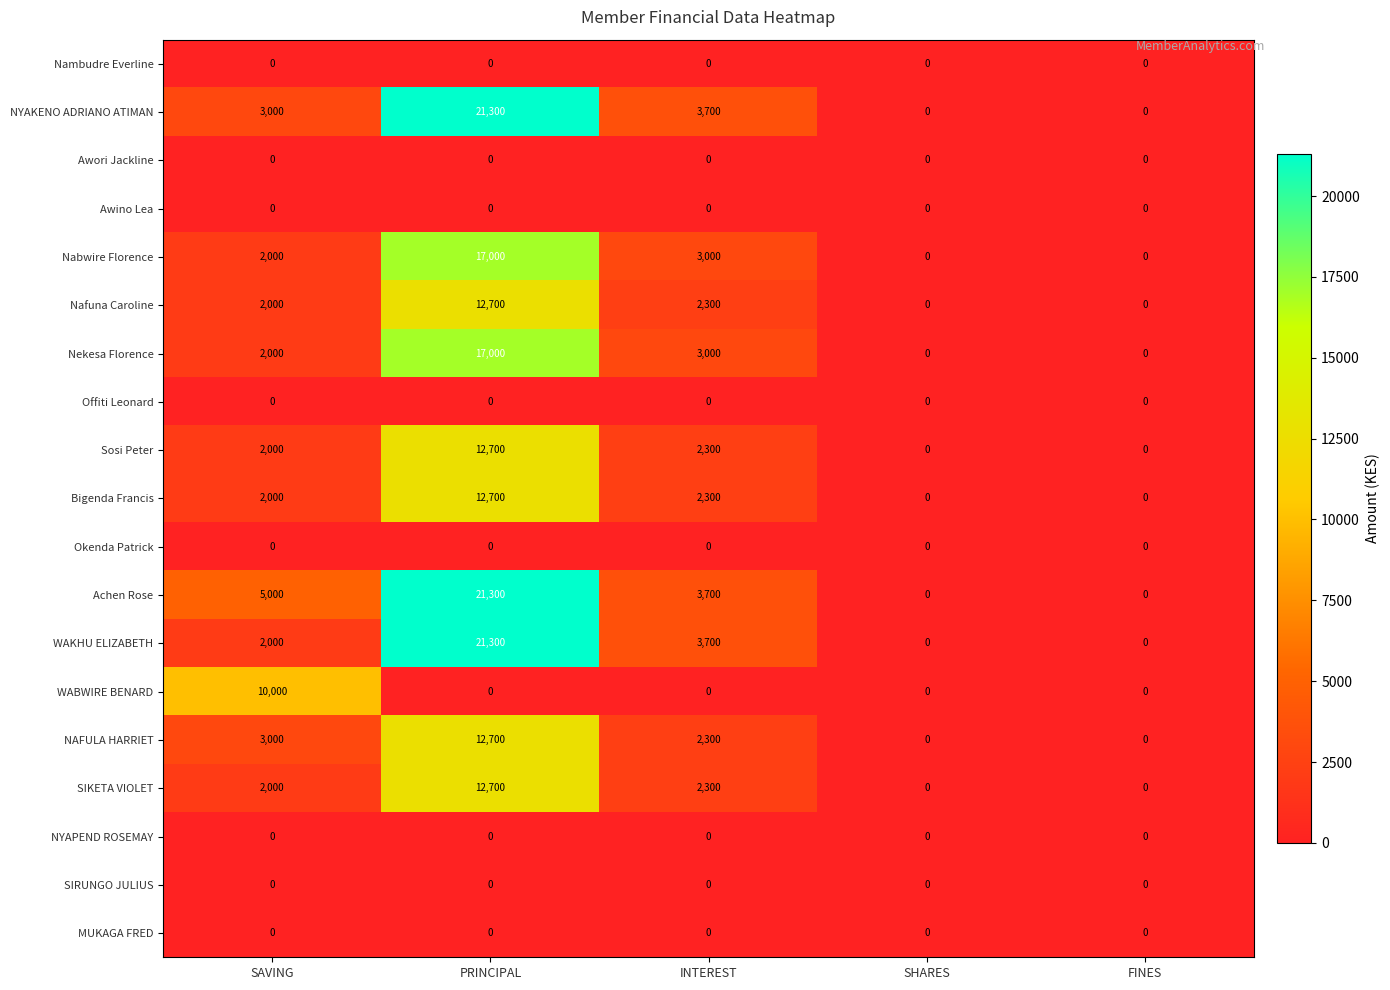

What is the spread (max minus min) of values at INTEREST?

3700